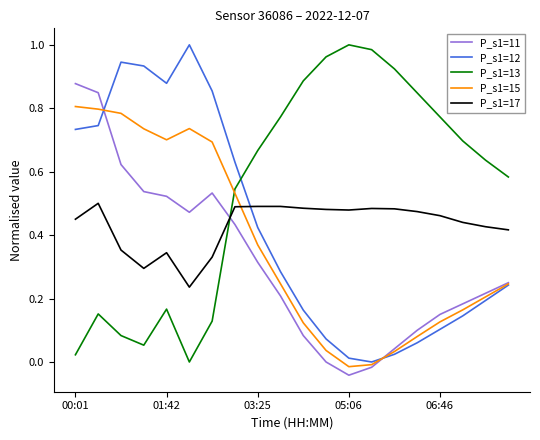

Which series has the largest total across all categories?

P_s1=13